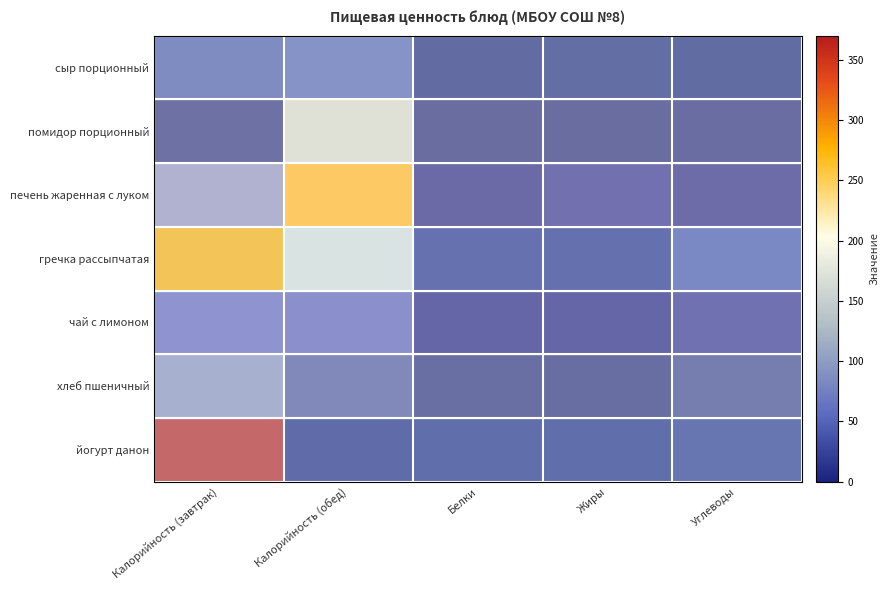

Between Жиры and Углеводы, which series saw the biggest shift?

гречка рассыпчатая